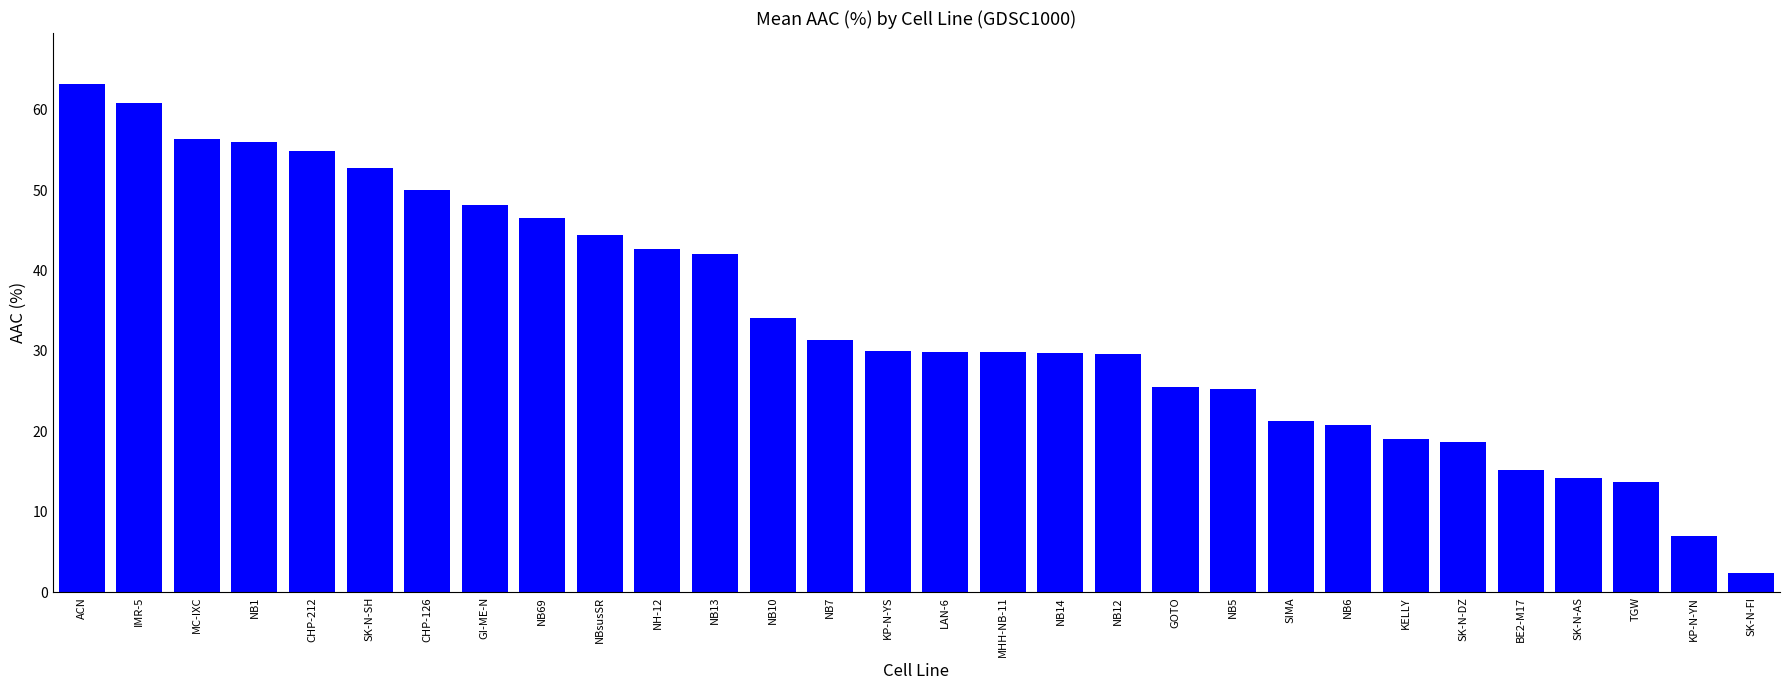

What is the difference between the maximum and minimum values?

60.9